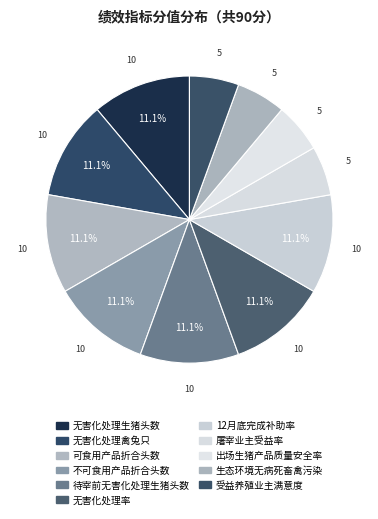

What is the largest slice in the pie chart?

无害化处理生猪头数